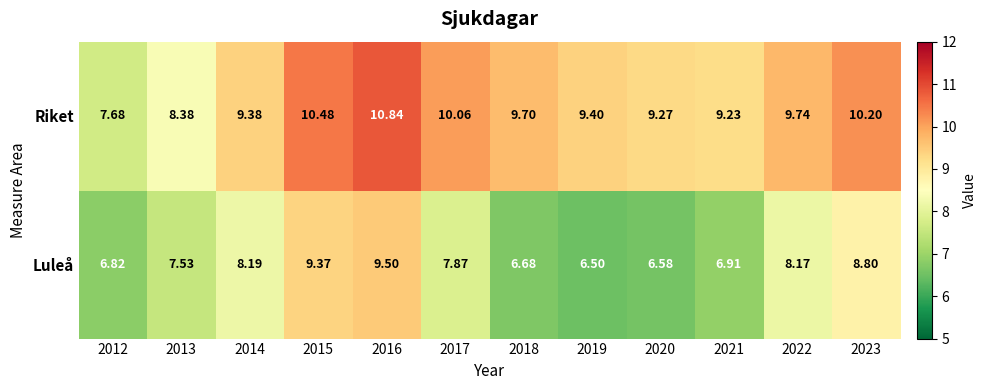

Which series changed the most between 2015 and 2022?

Luleå